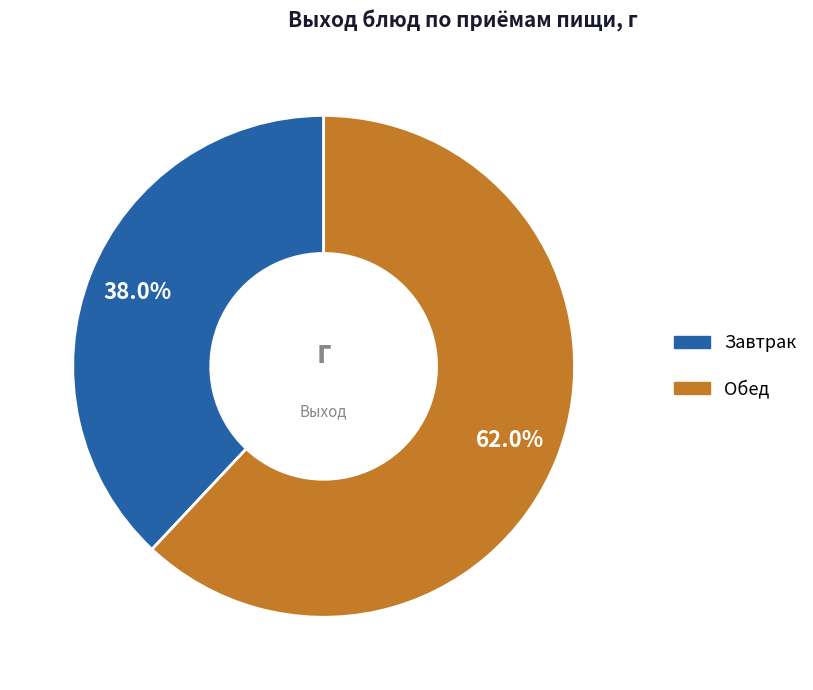

Which slice is the largest?

Обед